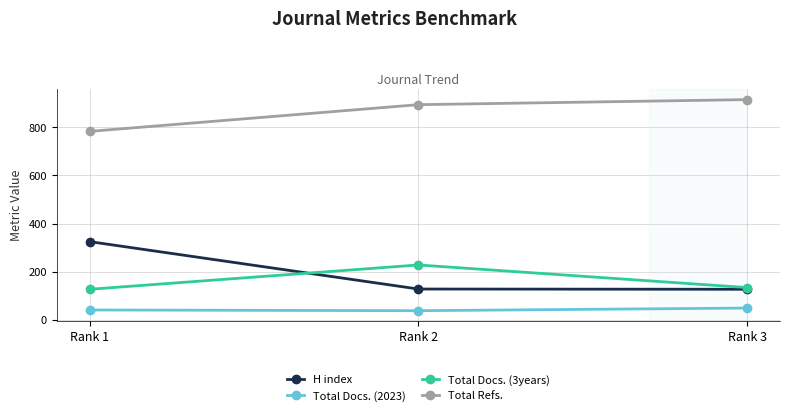

Is this an area chart (filled region under the line)?

No